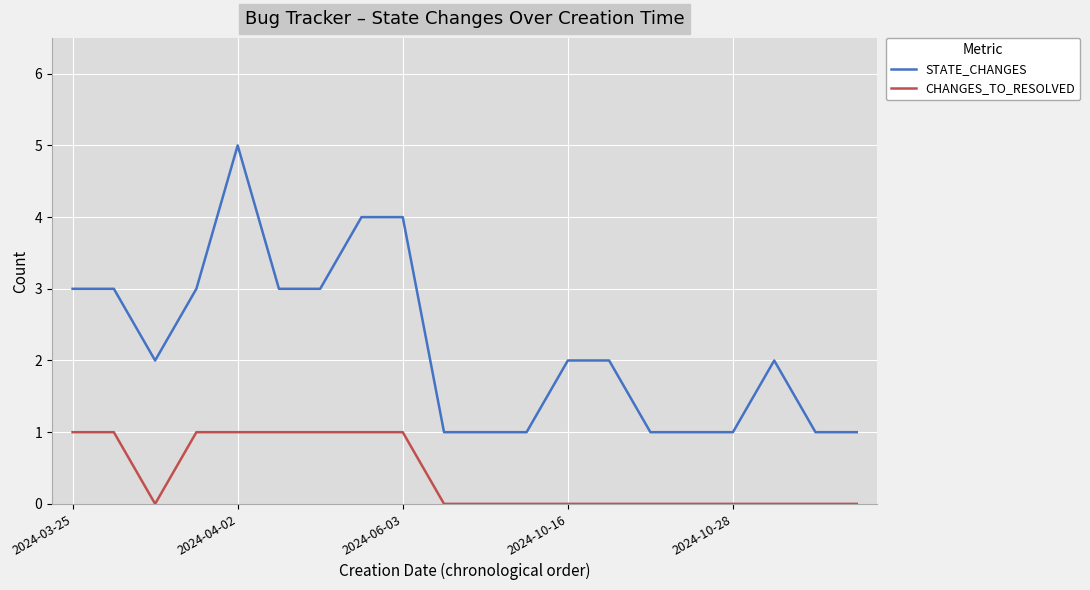

Reading left to right, transcribe all the data shown in this chart.

STATE_CHANGES: 3	3	2	3	5	3	3	4	4	1	1	1	2	2	1	1	1	2	1	1
CHANGES_TO_RESOLVED: 1	1	0	1	1	1	1	1	1	0	0	0	0	0	0	0	0	0	0	0